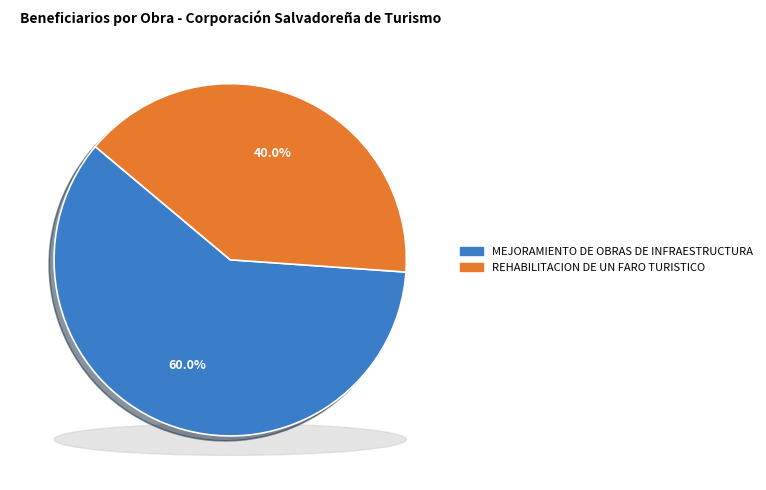

Is it true that MEJORAMIENTO DE OBRAS DE INFRAESTRUCTURA is 72% of the pie?

False